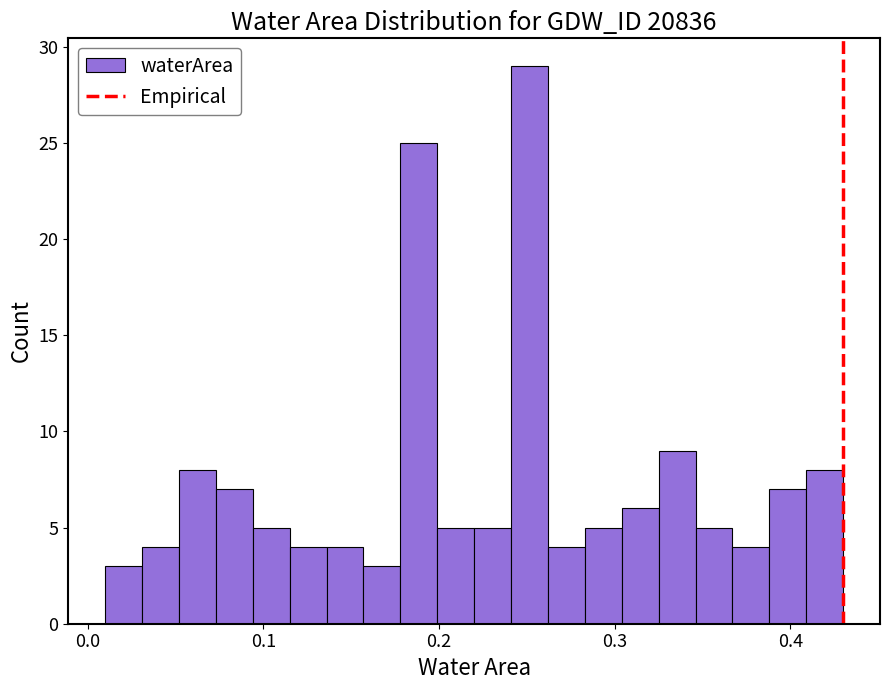

Read against the x-axis, roughly where is the centre of the tallest bar?

0.25